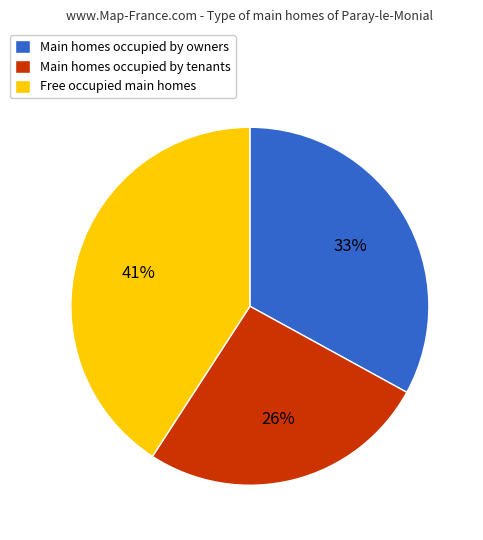

To the nearest percent, what is the difference between the largest and smallest slice percentages?

15%